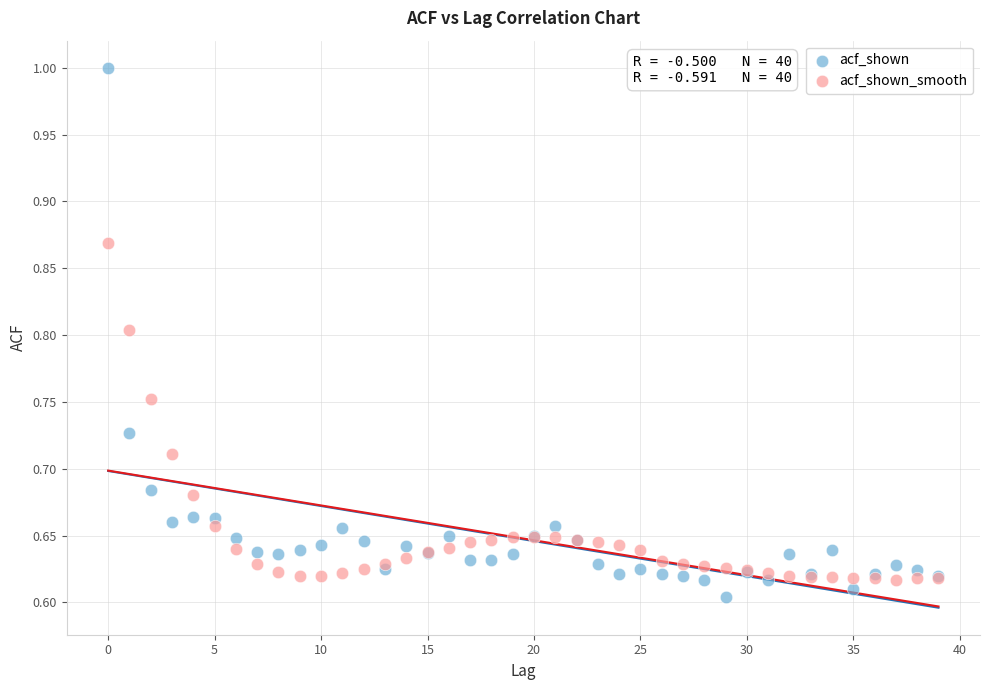

Which series has the largest Y range (max minus min)?

acf_shown